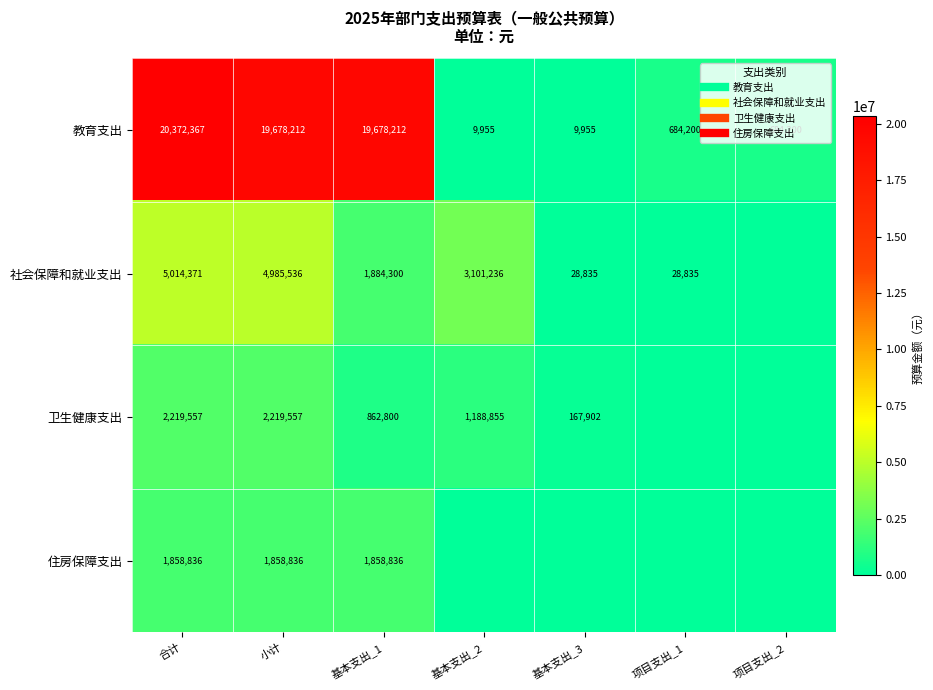

What is the difference between the highest and lowest values at 基本支出_1?

18815411.6